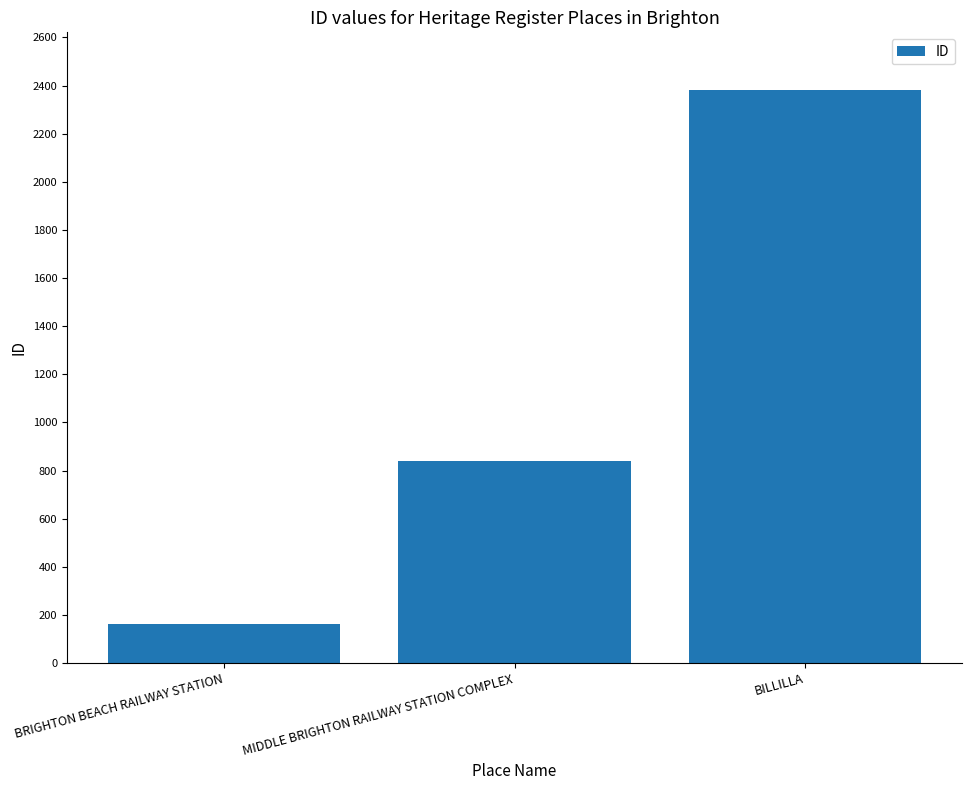

Where is the data nearest to the value 1273?

MIDDLE BRIGHTON RAILWAY STATION COMPLEX